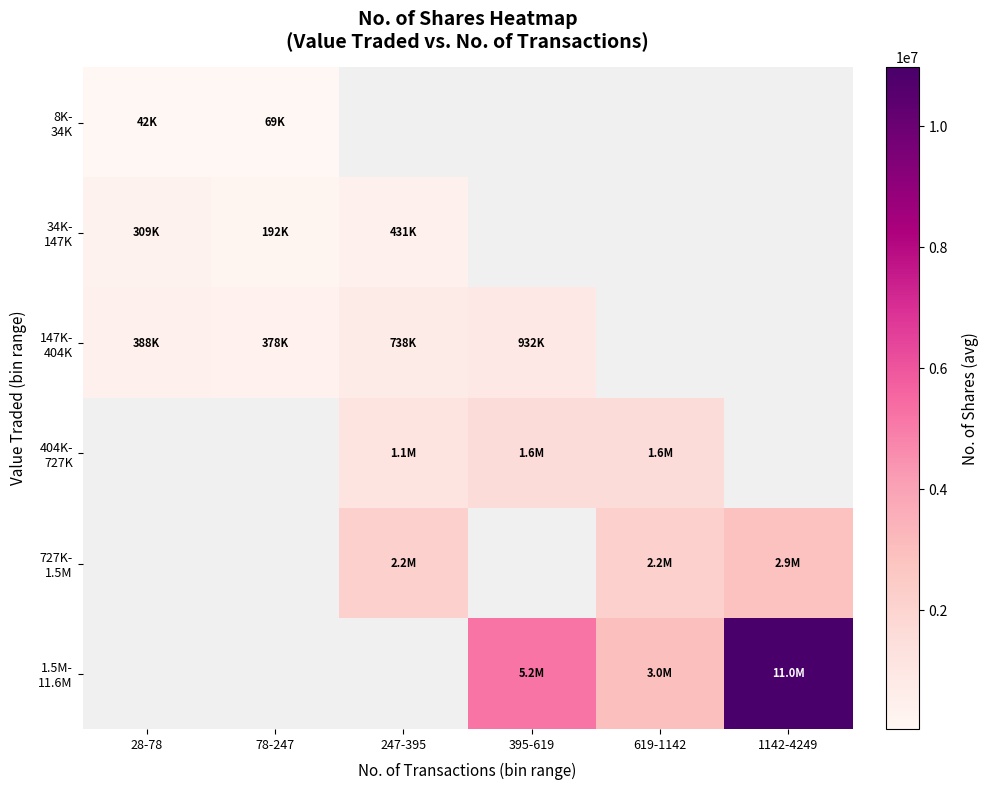

The 404K- 727K series shows 2476382.7 at 619-1142. True or false?

False